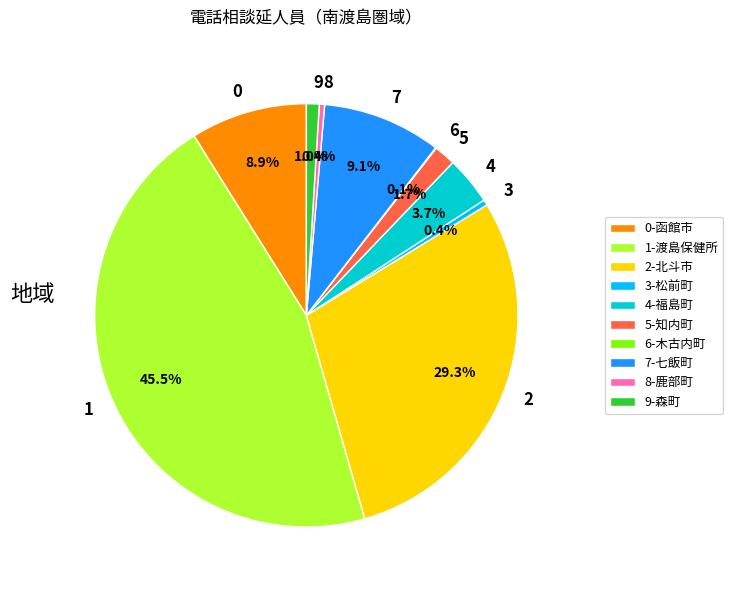

Which has a higher value, 4 or 5?

4